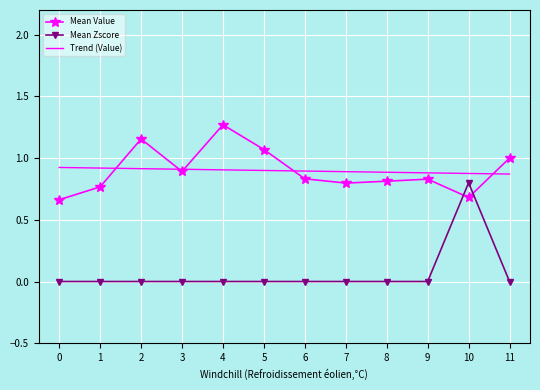

Count the Mean Value values in the range 0 to 1.

9